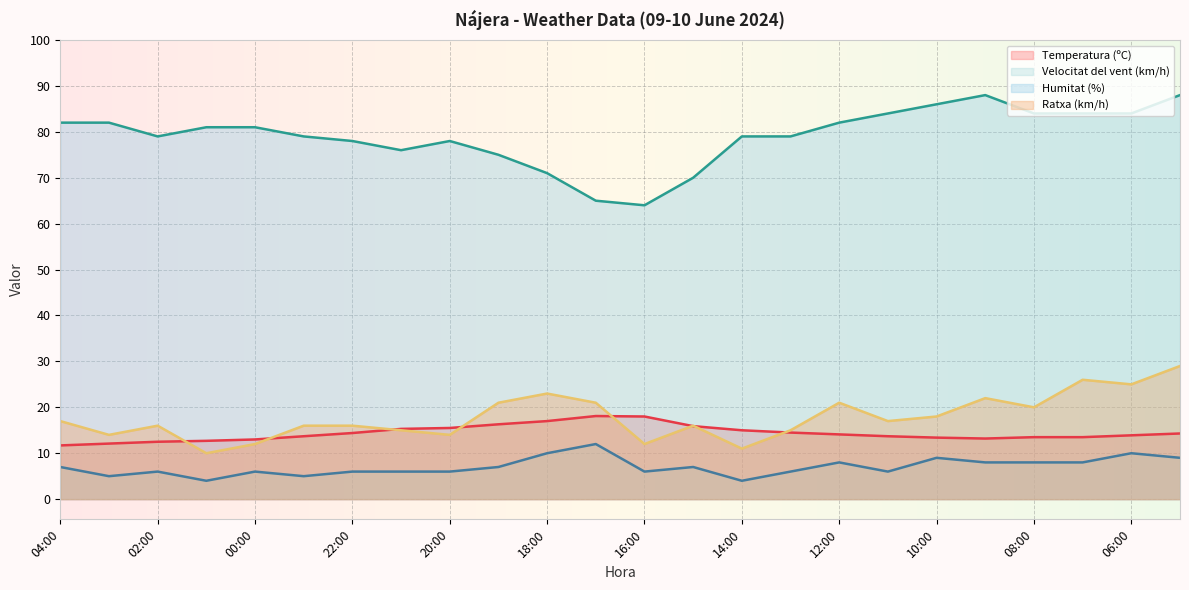

How many lines are shown in the chart?

4